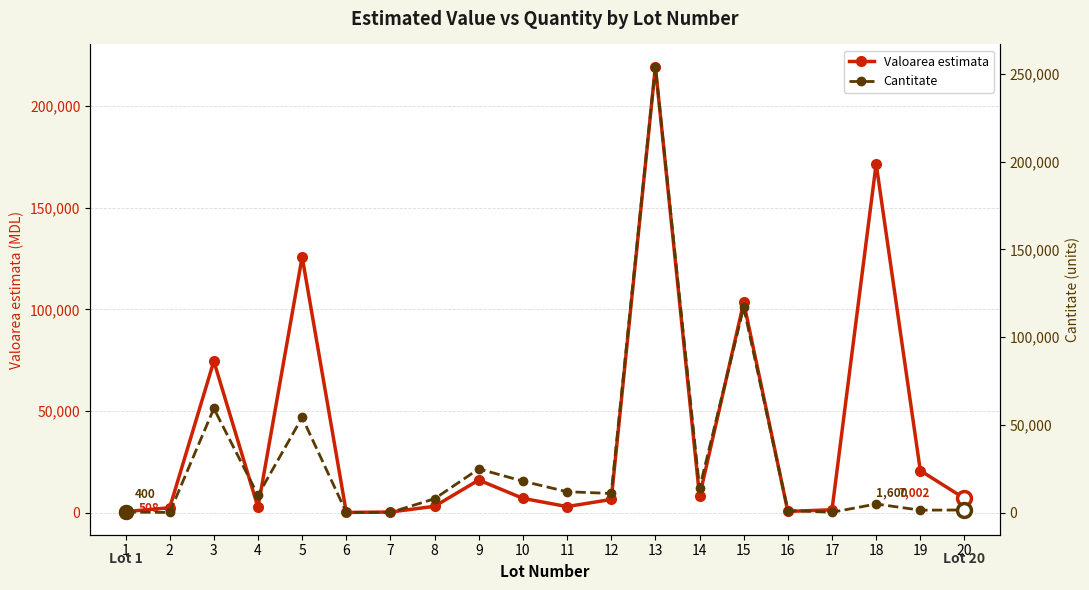

The Cantitate series shows 18456.7 at 12. True or false?

False